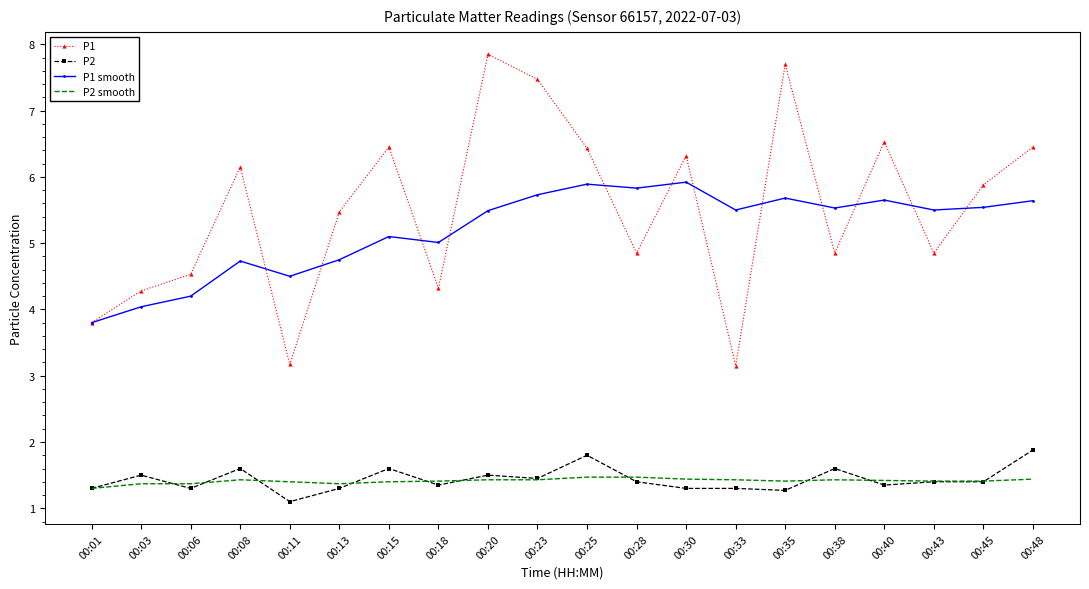

Which series has the largest range (max minus min)?

P1